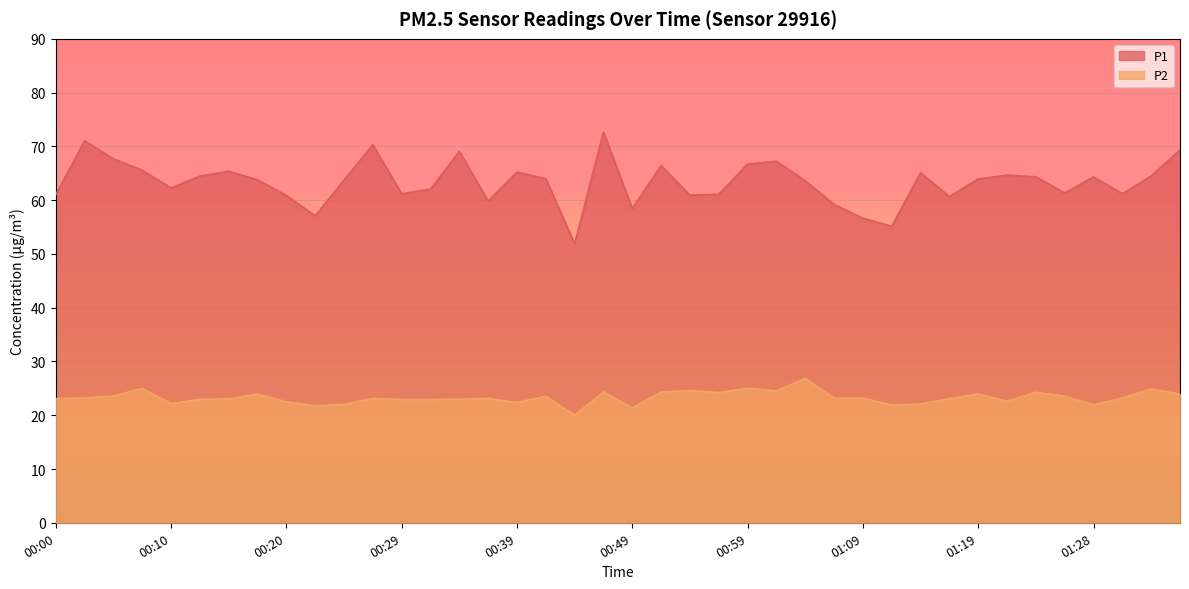

Which category has the lowest value in the P2 series?

00:44